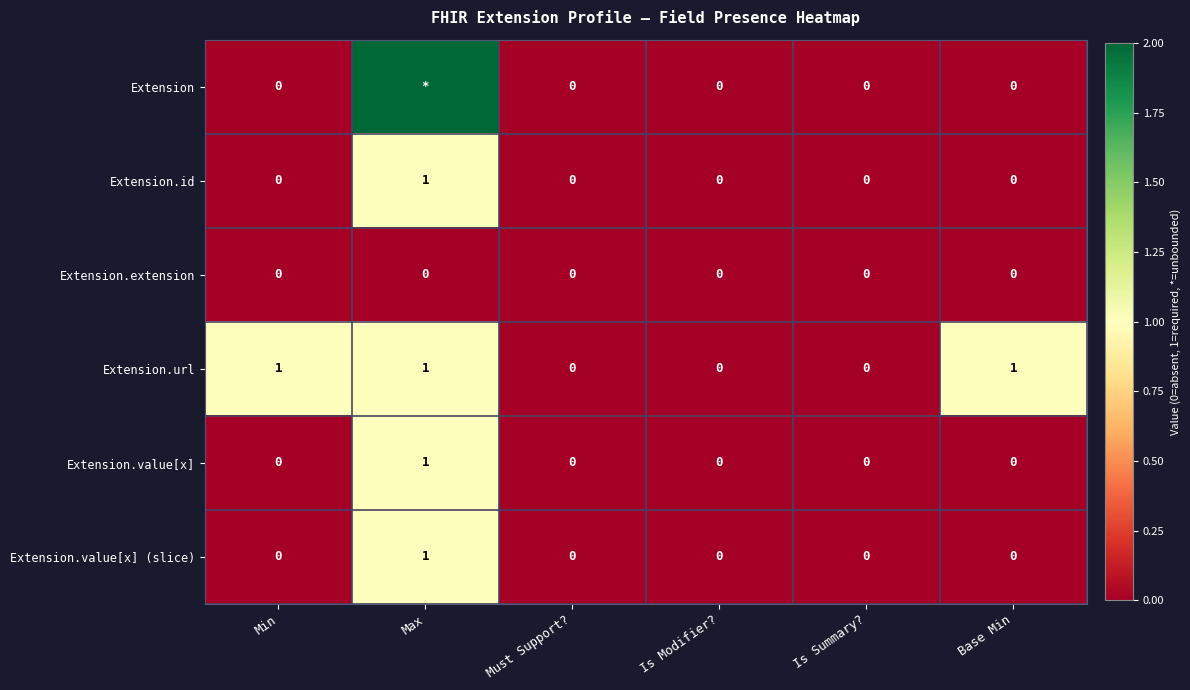

The Extension.value[x] series shows -1 at Is Modifier?. True or false?

False